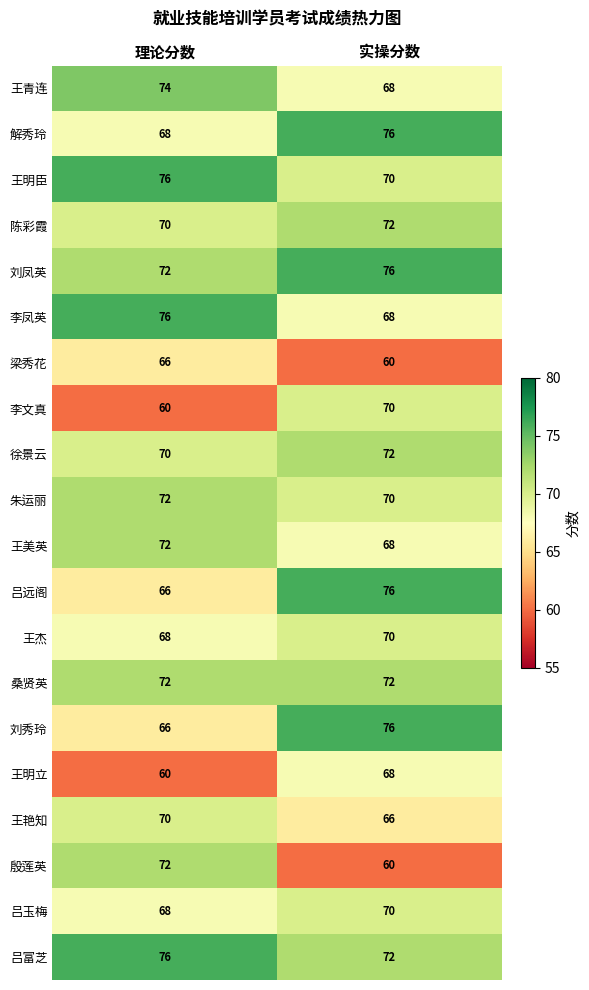

What is the spread (max minus min) of values at 理论分数?

16